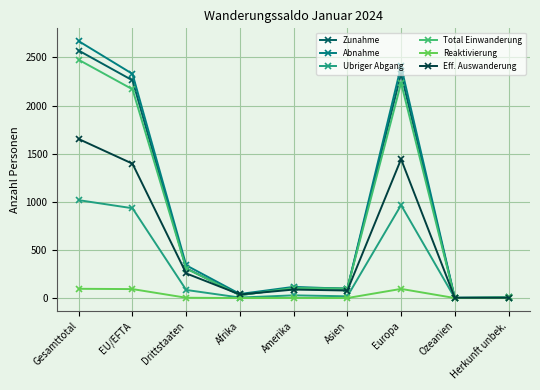

Which series changed the most between Gesamttotal and Ozeanien?

Abnahme